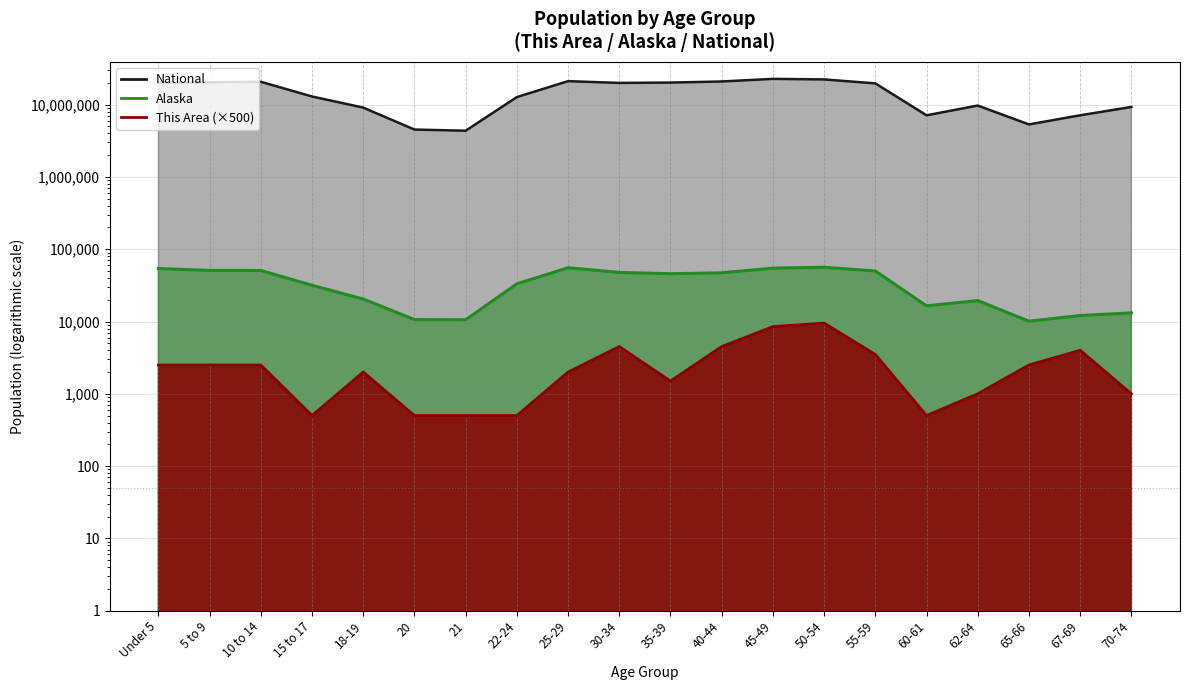

Reading right to left, transcribe all the data shown in this chart.

This Area: 70-74=1000	67-69=4000	65-66=2500	62-64=1000	60-61=500	55-59=3500	50-54=9500	45-49=8500	40-44=4500	35-39=1500	30-34=4500	25-29=2000	22-24=500	21=500	20=500	18-19=2000	15 to 17=500	10 to 14=2500	5 to 9=2500	Under 5=2500
Alaska: 70-74=13148	67-69=12099	65-66=10103	62-64=19467	60-61=16471	55-59=49971	50-54=56300	45-49=54726	40-44=47141	35-39=45833	30-34=47706	25-29=55419	22-24=33214	21=10577	20=10628	18-19=20462	15 to 17=31679	10 to 14=50816	5 to 9=50887	Under 5=53996
National: 70-74=9278166	67-69=7115361	65-66=5319902	62-64=9704197	60-61=7113727	55-59=19664805	50-54=22298125	45-49=22708591	40-44=20890964	35-39=20179642	30-34=19962099	25-29=21101849	22-24=12712576	21=4354294	20=4519129	18-19=9086089	15 to 17=12954254	10 to 14=20677194	5 to 9=20348657	Under 5=20201362